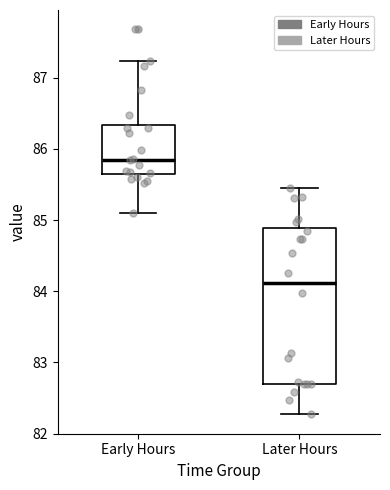

Which box has the highest median line?

Early Hours